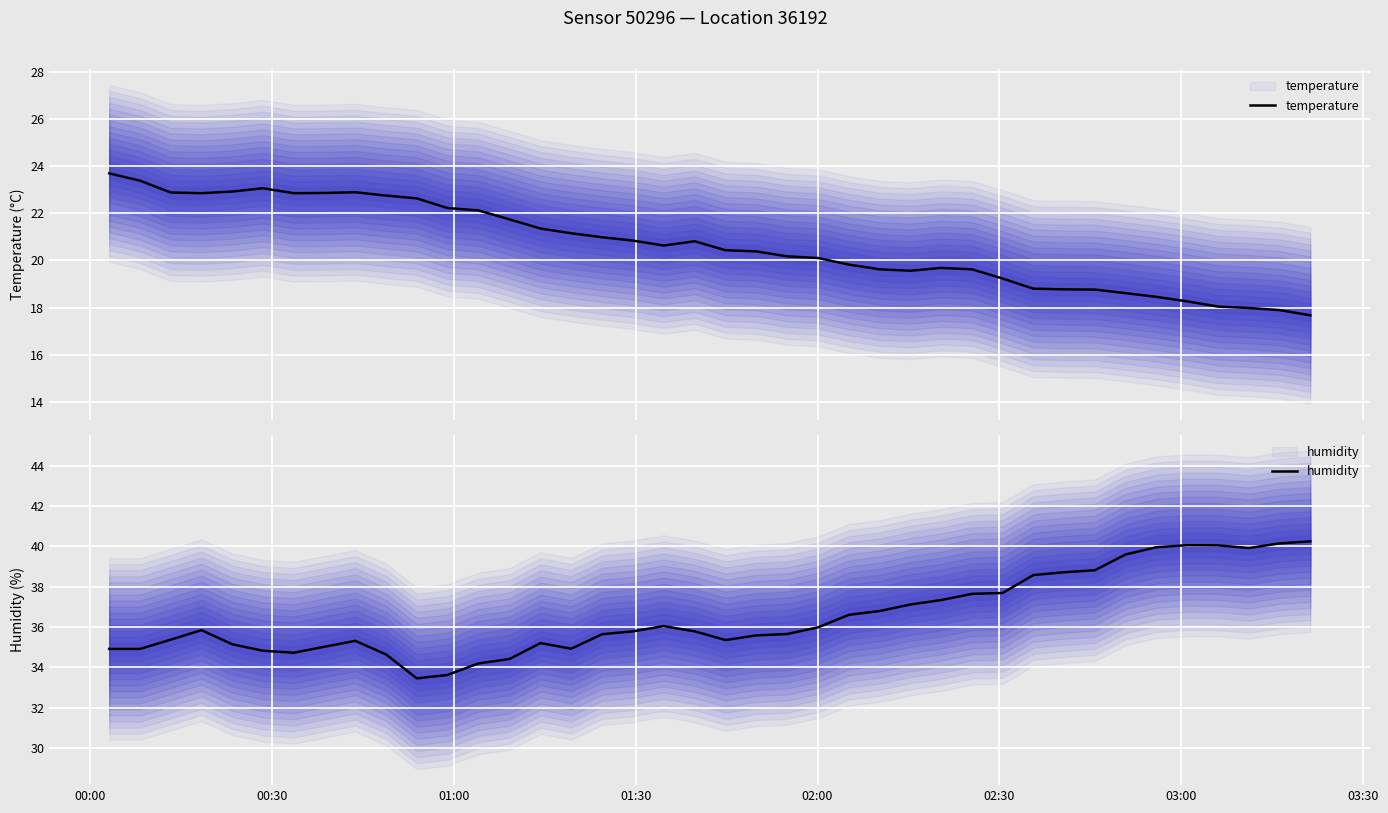

What is the value of the humidity point at the 33rd from the left?

38.8